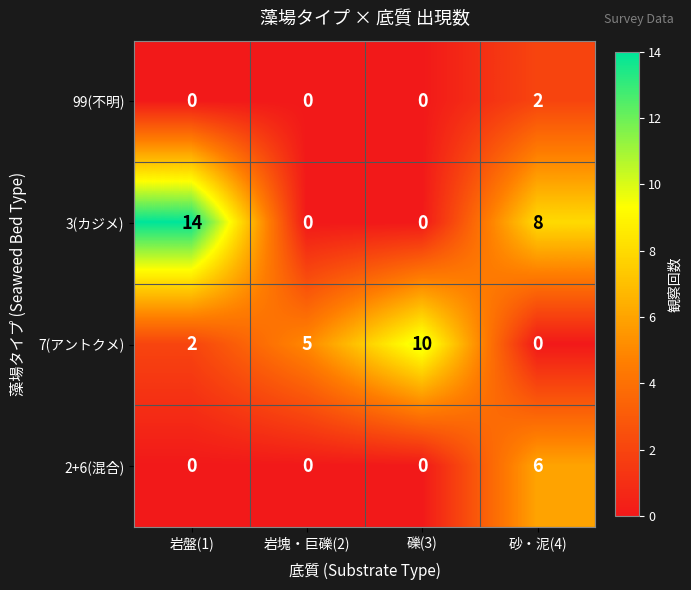

Rank the series by their average value, from lowest to highest.

99(不明), 2+6(混合), 7(アントクメ), 3(カジメ)